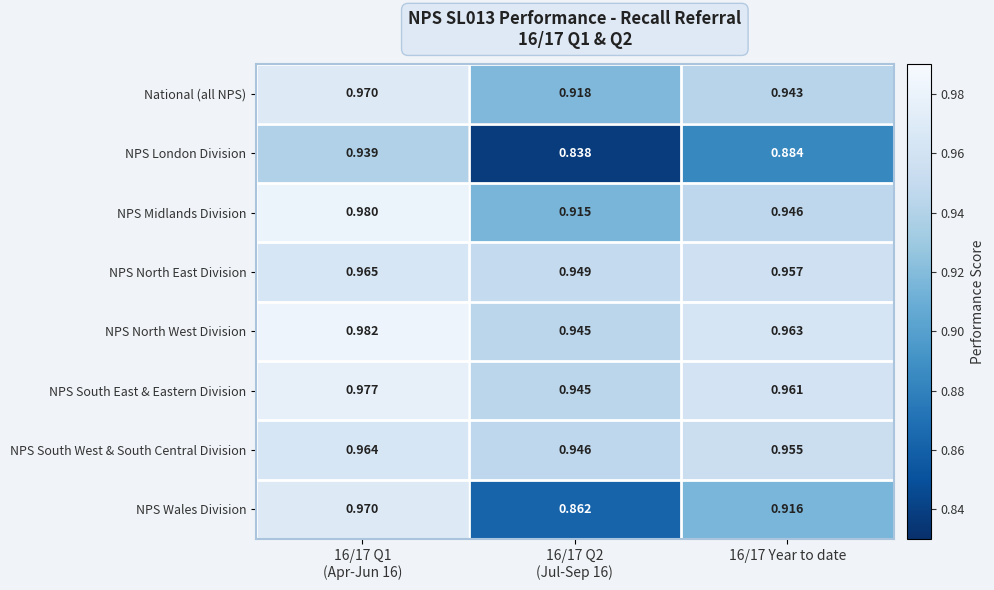

What is the total value across all series at 16/17 Year to date?

7.5